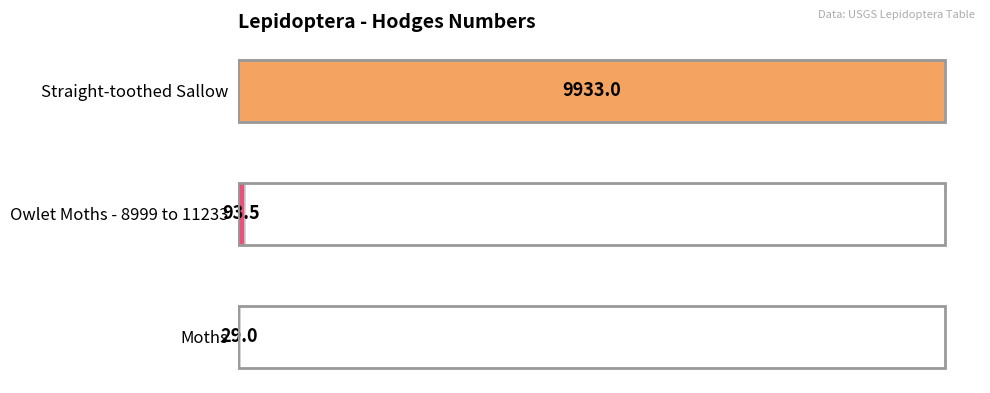

Which has a higher value, Moths or Straight-toothed Sallow?

Straight-toothed Sallow